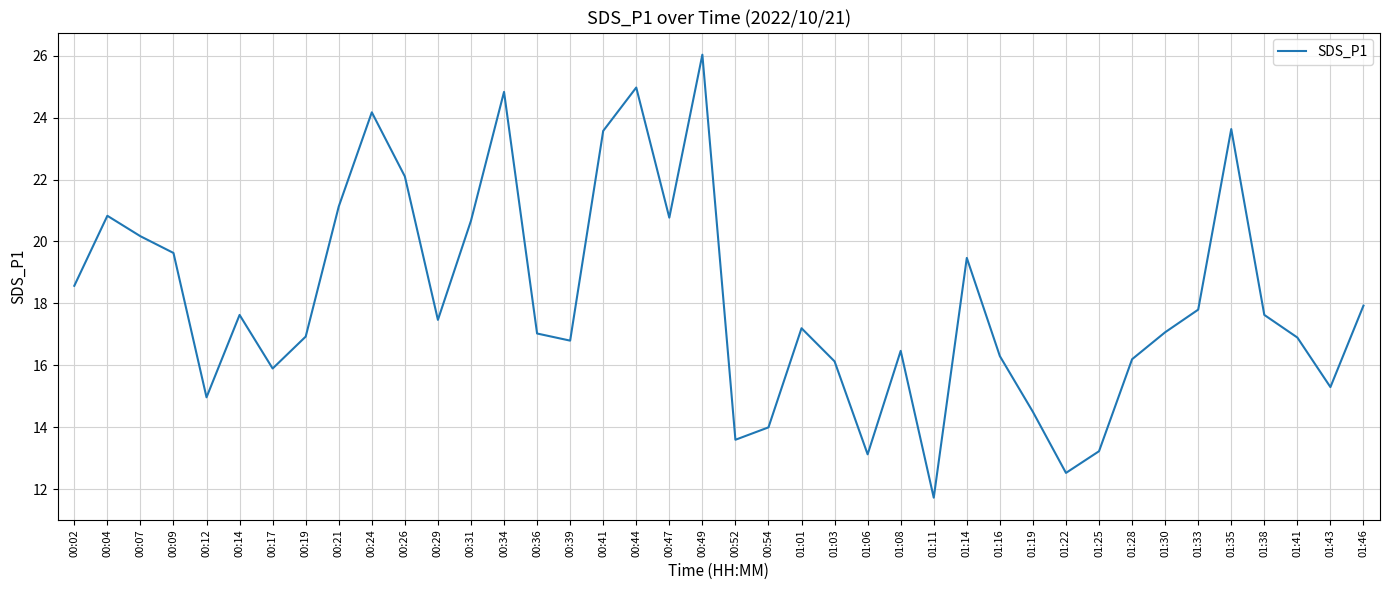

What is the ratio of the value at 00:19 to the value at 01:28?

1.0